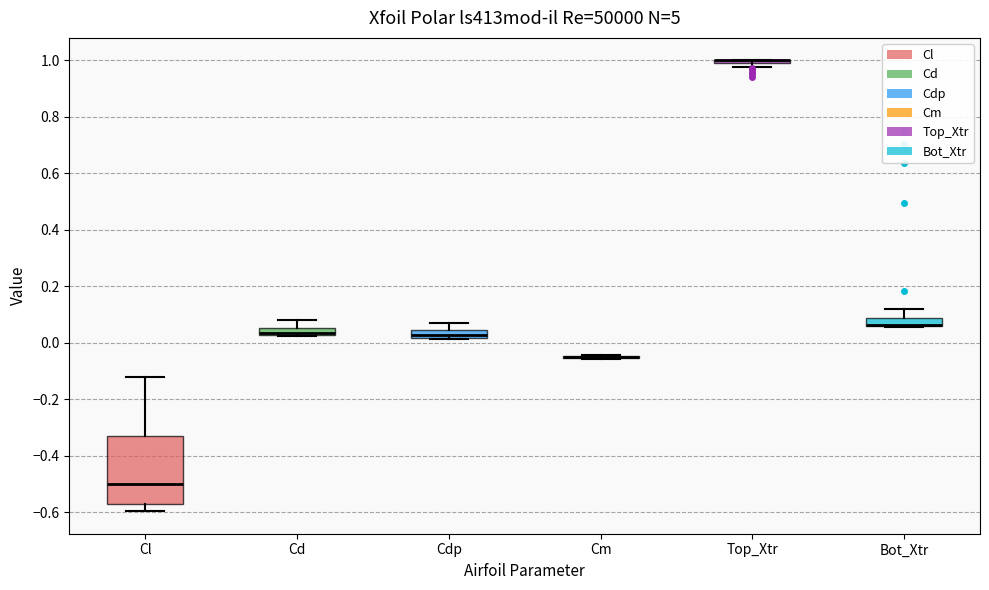

Comparing the boxes themselves (not the whiskers), which one is the tallest?

Cl